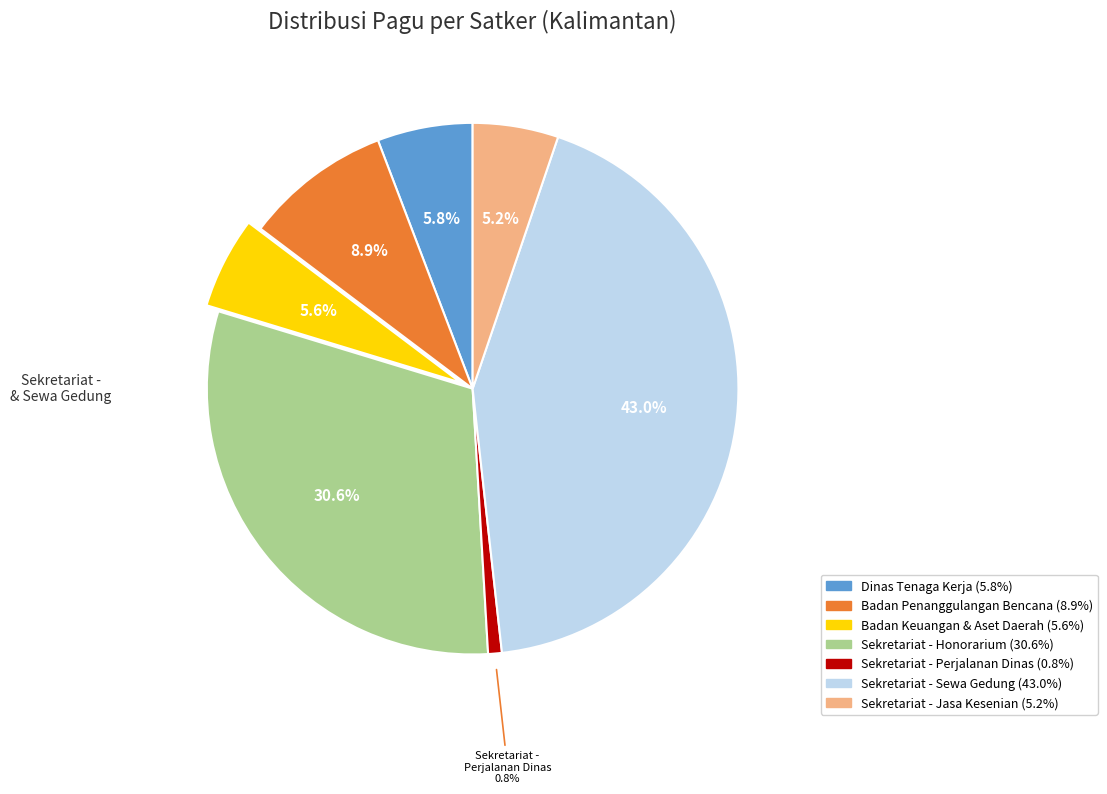

Does any single category account for the majority?

No